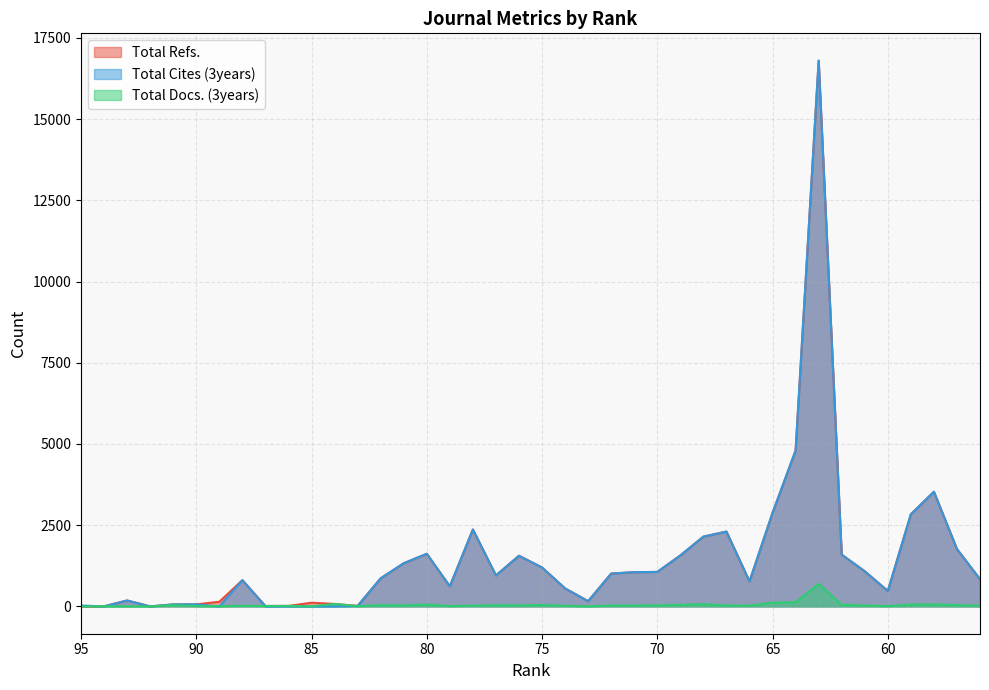

True or false: Total Cites (3years) and Total Refs. intersect in this chart.

True